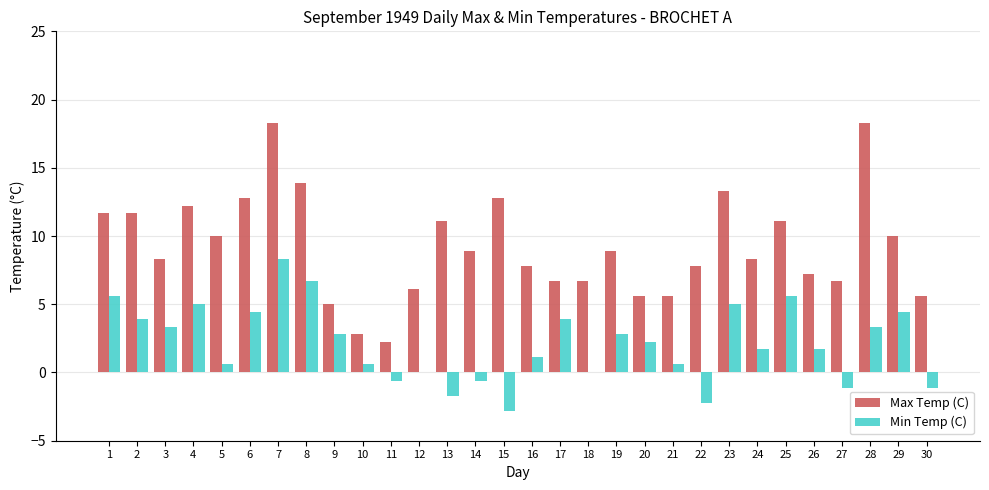

How many groups of bars are there?

30